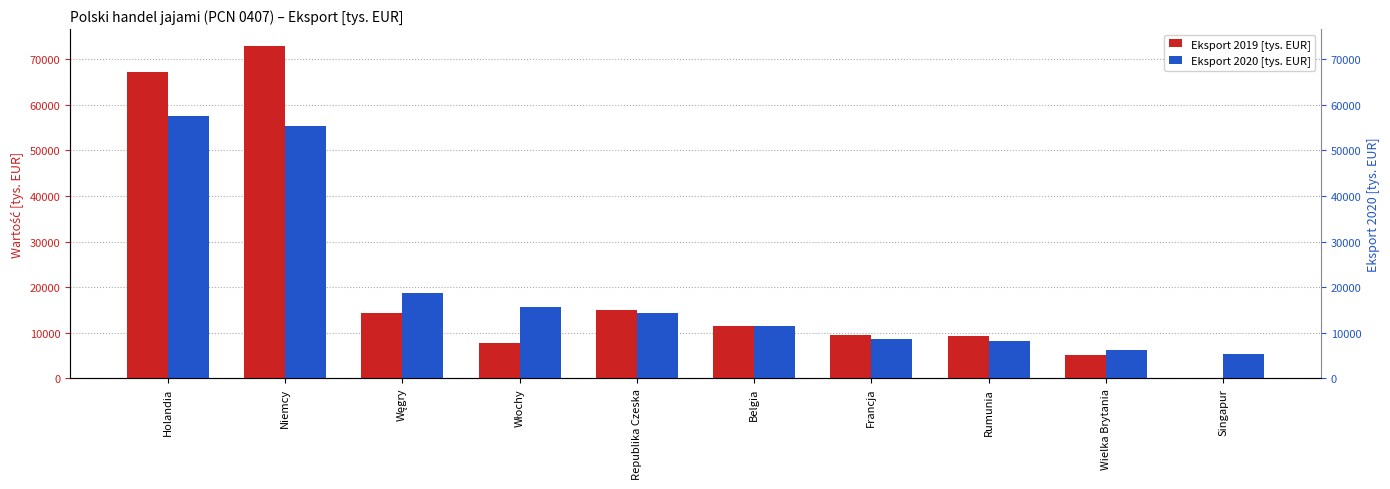

What is the greatest value displayed?

72978.8